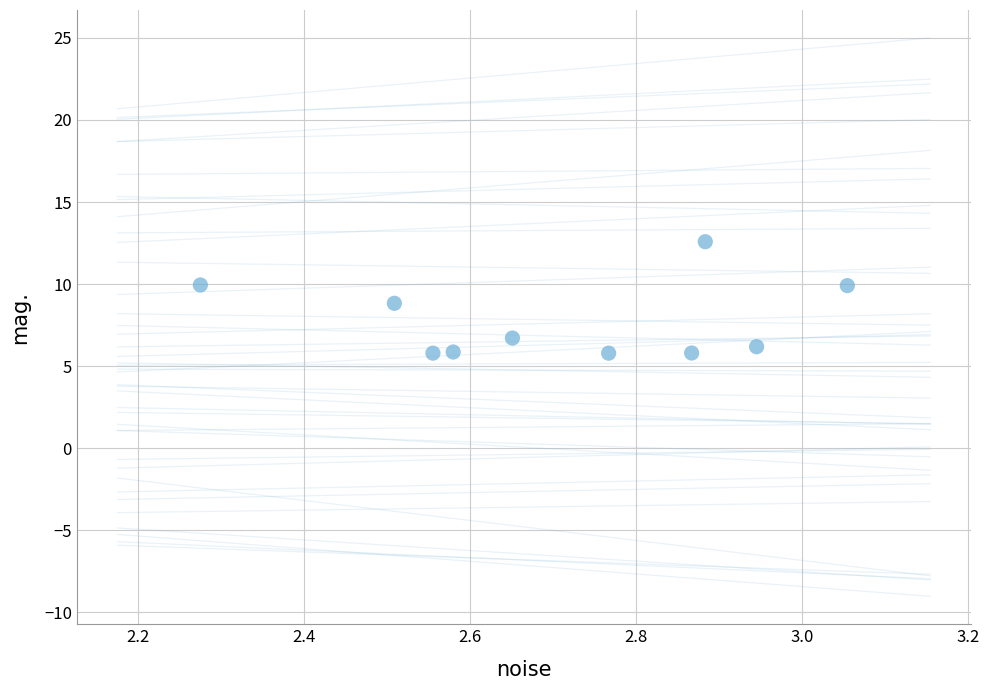

What is the range of X values (max minus min)?

0.8